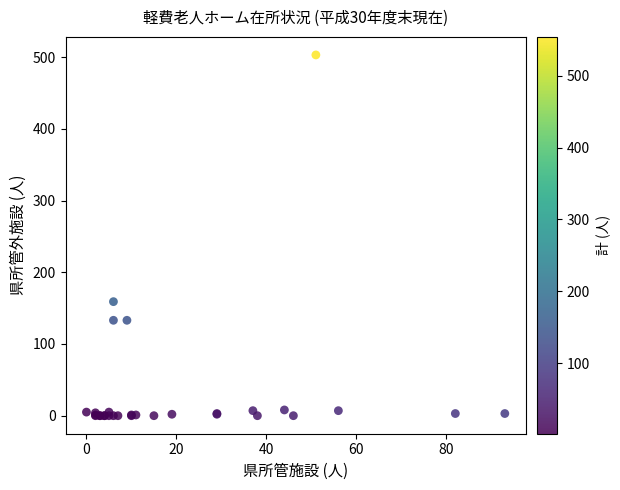

What Y value in the scatter plot is closest to 251?

159